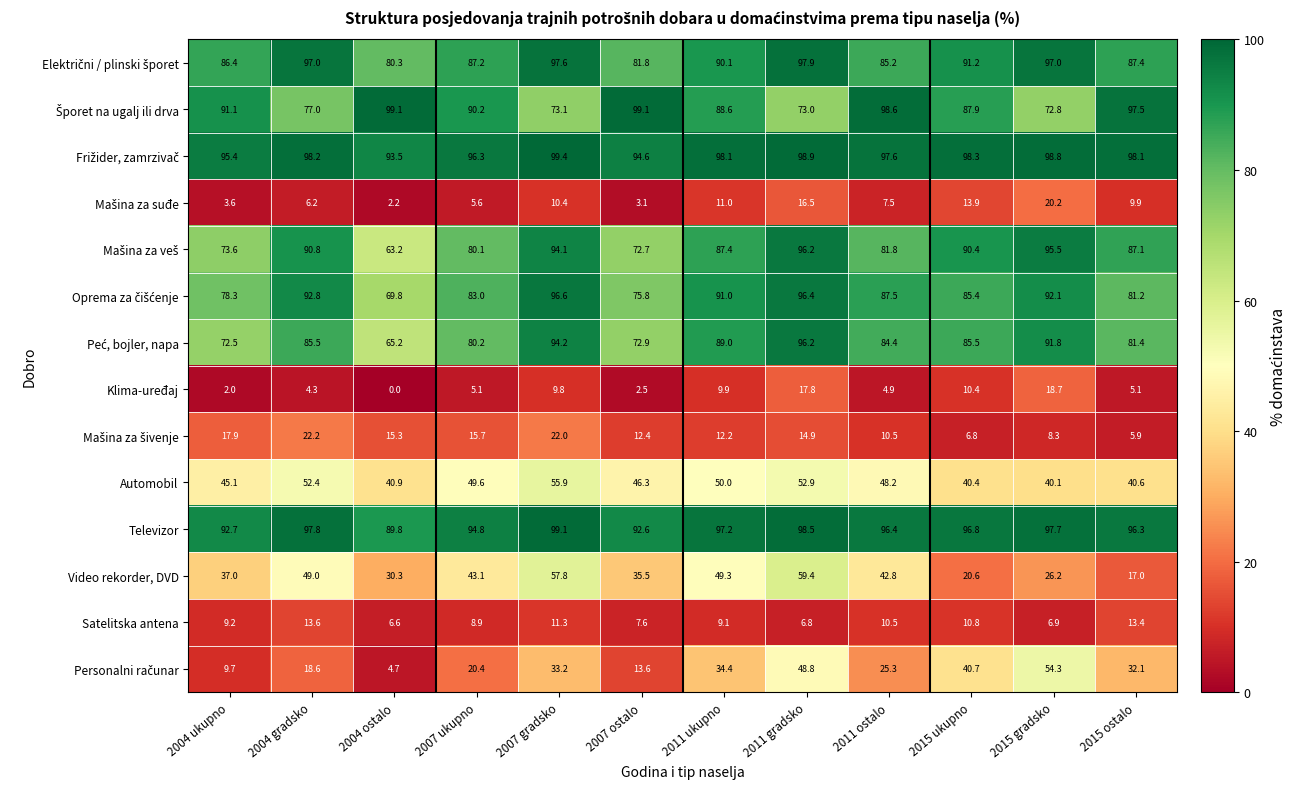

Where is Televizor nearest to the value 94?

2007 ukupno